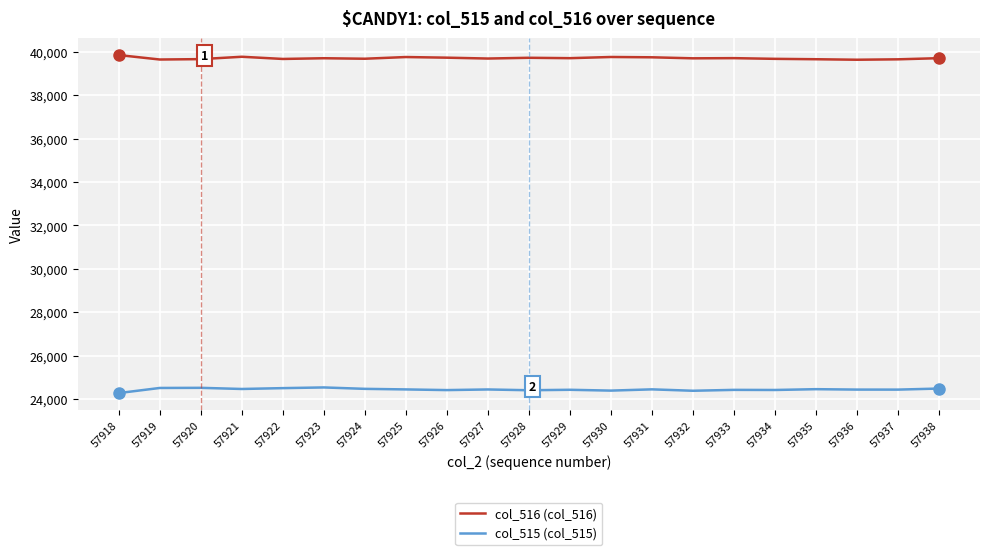

What is the greatest value displayed?

39843